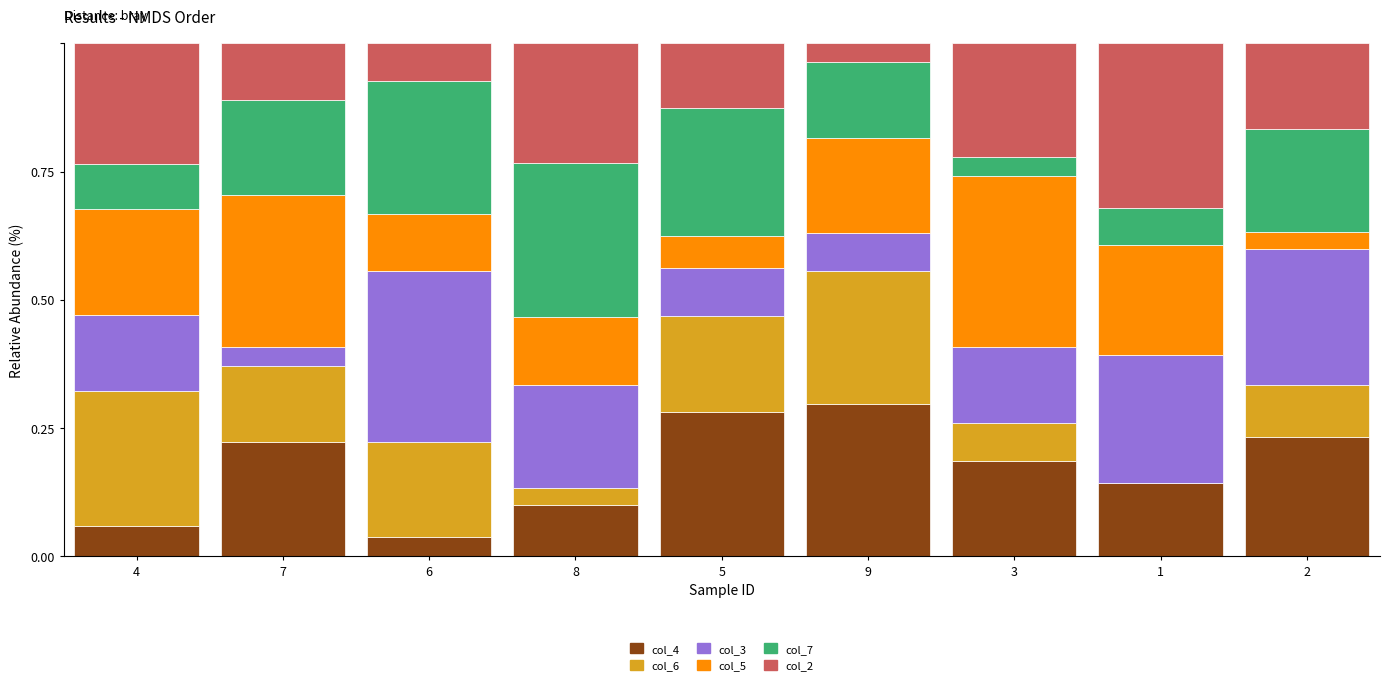

Does the chart contain stacked bars?

Yes